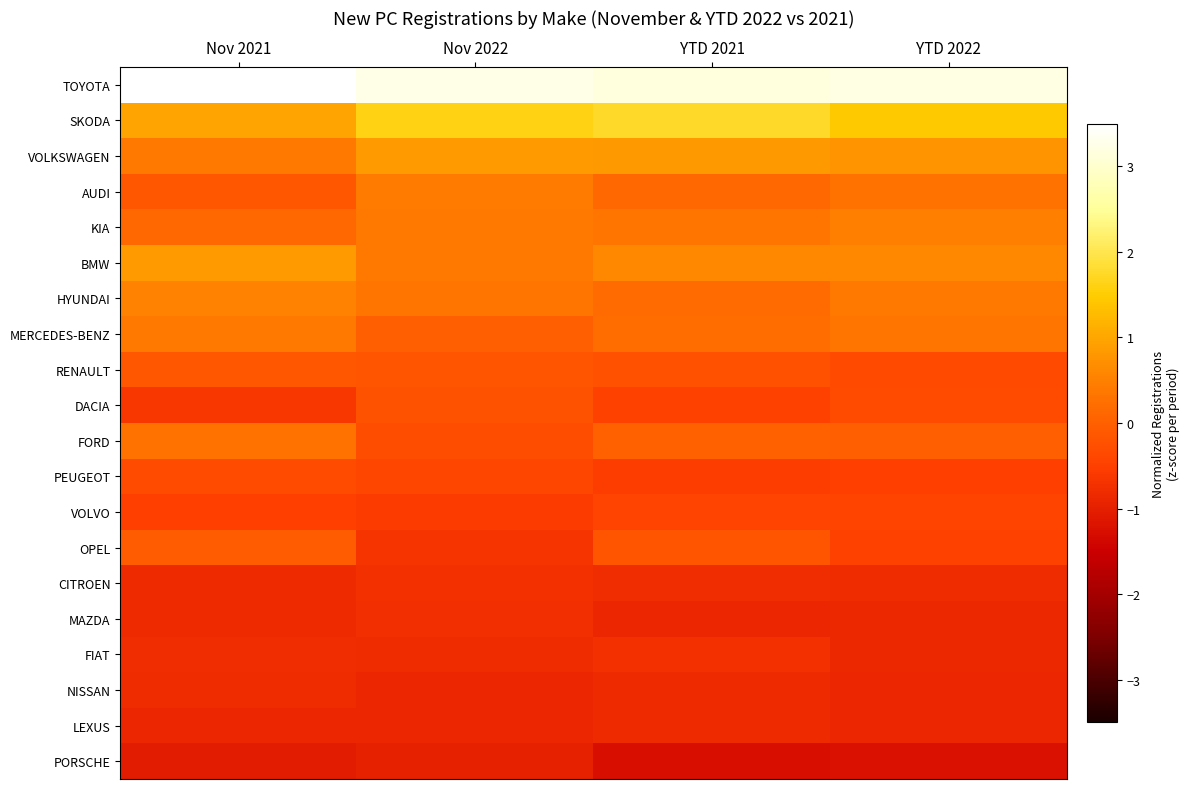

Reading left to right, transcribe all the data shown in this chart.

TOYOTA: Nov 2021=3.5	Nov 2022=3.3	YTD 2021=3.1	YTD 2022=3.2
SKODA: Nov 2021=1.0	Nov 2022=1.6	YTD 2021=1.8	YTD 2022=1.5
VOLKSWAGEN: Nov 2021=0.4	Nov 2022=0.9	YTD 2021=0.8	YTD 2022=0.8
AUDI: Nov 2021=-0.1	Nov 2022=0.4	YTD 2021=0.1	YTD 2022=0.3
KIA: Nov 2021=0.1	Nov 2022=0.4	YTD 2021=0.4	YTD 2022=0.5
BMW: Nov 2021=0.8	Nov 2022=0.4	YTD 2021=0.6	YTD 2022=0.6
HYUNDAI: Nov 2021=0.5	Nov 2022=0.4	YTD 2021=0.2	YTD 2022=0.4
MERCEDES-BENZ: Nov 2021=0.4	Nov 2022=-0.0	YTD 2021=0.2	YTD 2022=0.3
RENAULT: Nov 2021=-0.2	Nov 2022=-0.2	YTD 2021=-0.2	YTD 2022=-0.3
DACIA: Nov 2021=-0.6	Nov 2022=-0.2	YTD 2021=-0.5	YTD 2022=-0.3
FORD: Nov 2021=0.3	Nov 2022=-0.3	YTD 2021=0.0	YTD 2022=-0.0
PEUGEOT: Nov 2021=-0.3	Nov 2022=-0.4	YTD 2021=-0.5	YTD 2022=-0.5
VOLVO: Nov 2021=-0.5	Nov 2022=-0.6	YTD 2021=-0.4	YTD 2022=-0.4
OPEL: Nov 2021=-0.1	Nov 2022=-0.7	YTD 2021=-0.2	YTD 2022=-0.5
CITROEN: Nov 2021=-0.8	Nov 2022=-0.7	YTD 2021=-0.8	YTD 2022=-0.8
MAZDA: Nov 2021=-0.8	Nov 2022=-0.8	YTD 2021=-0.9	YTD 2022=-0.9
FIAT: Nov 2021=-0.8	Nov 2022=-0.8	YTD 2021=-0.7	YTD 2022=-0.9
NISSAN: Nov 2021=-0.8	Nov 2022=-0.9	YTD 2021=-0.8	YTD 2022=-0.9
LEXUS: Nov 2021=-0.9	Nov 2022=-0.9	YTD 2021=-0.8	YTD 2022=-0.9
PORSCHE: Nov 2021=-1.0	Nov 2022=-1.0	YTD 2021=-1.3	YTD 2022=-1.2